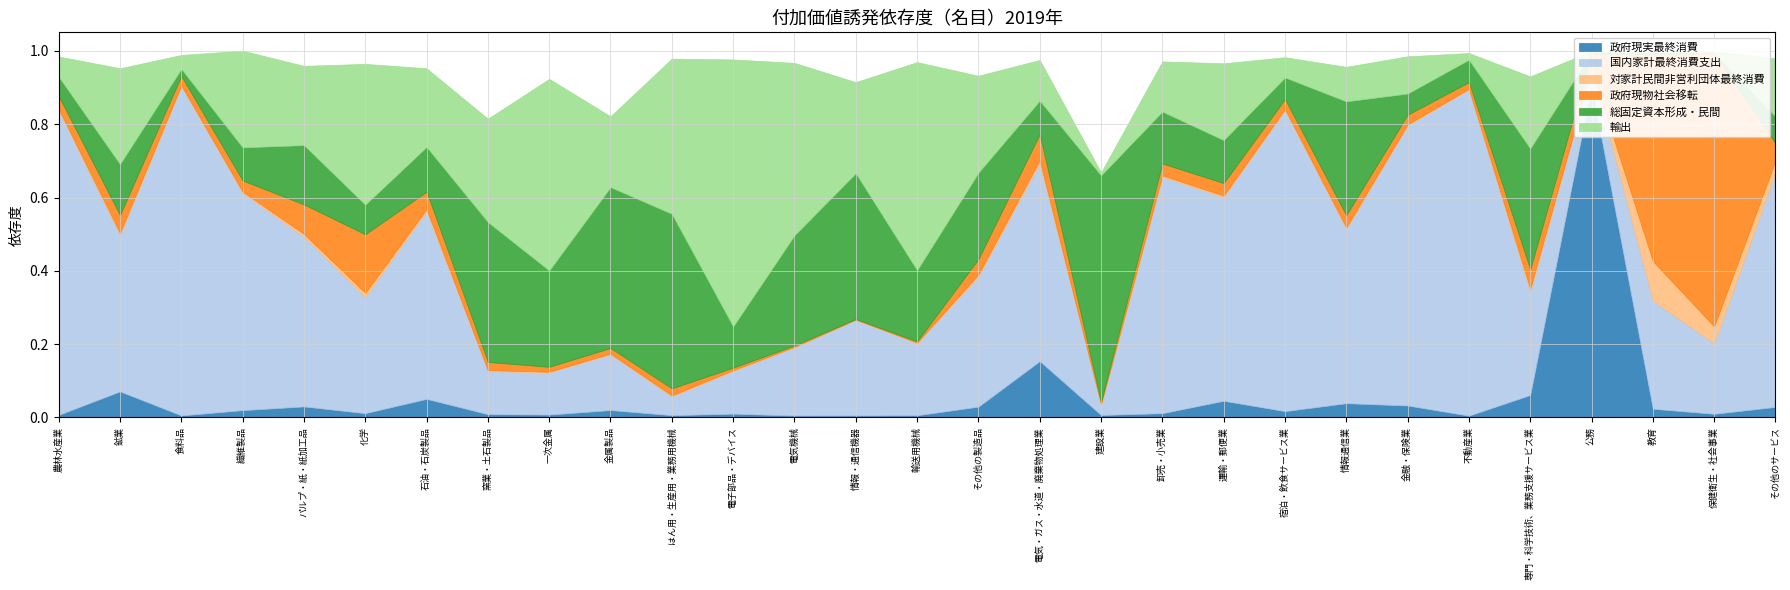

Does the chart have visible grid lines?

Yes